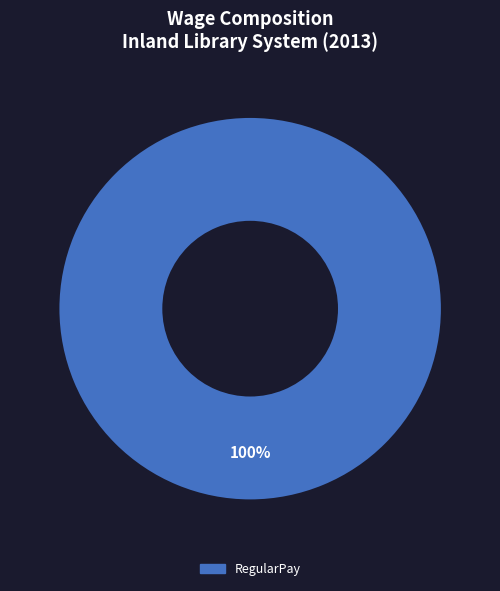

Is there a majority slice in this chart?

Yes